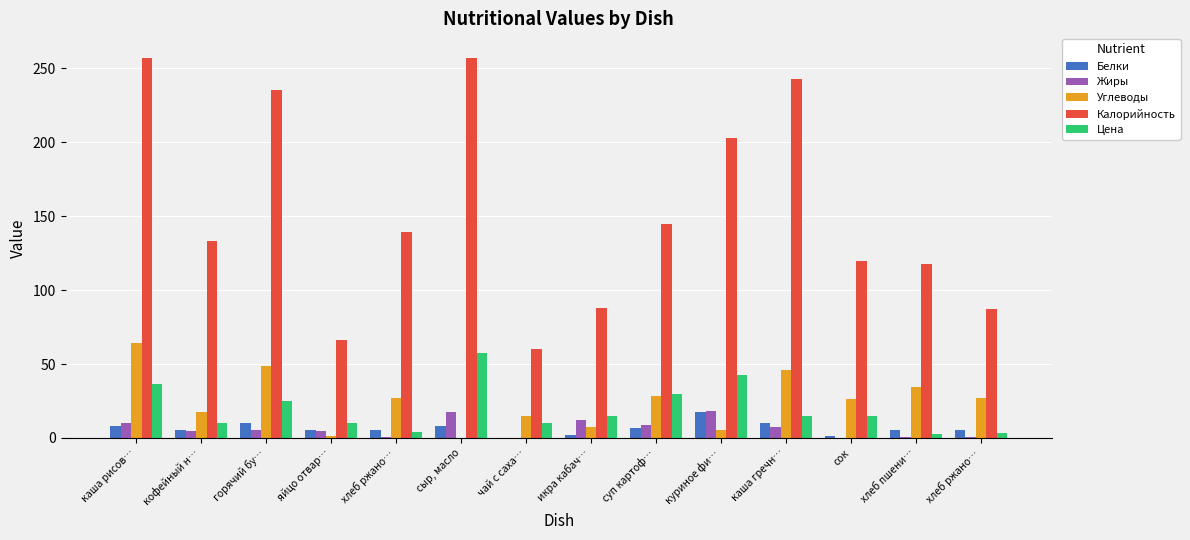

Which series has the largest total across all categories?

Калорийность